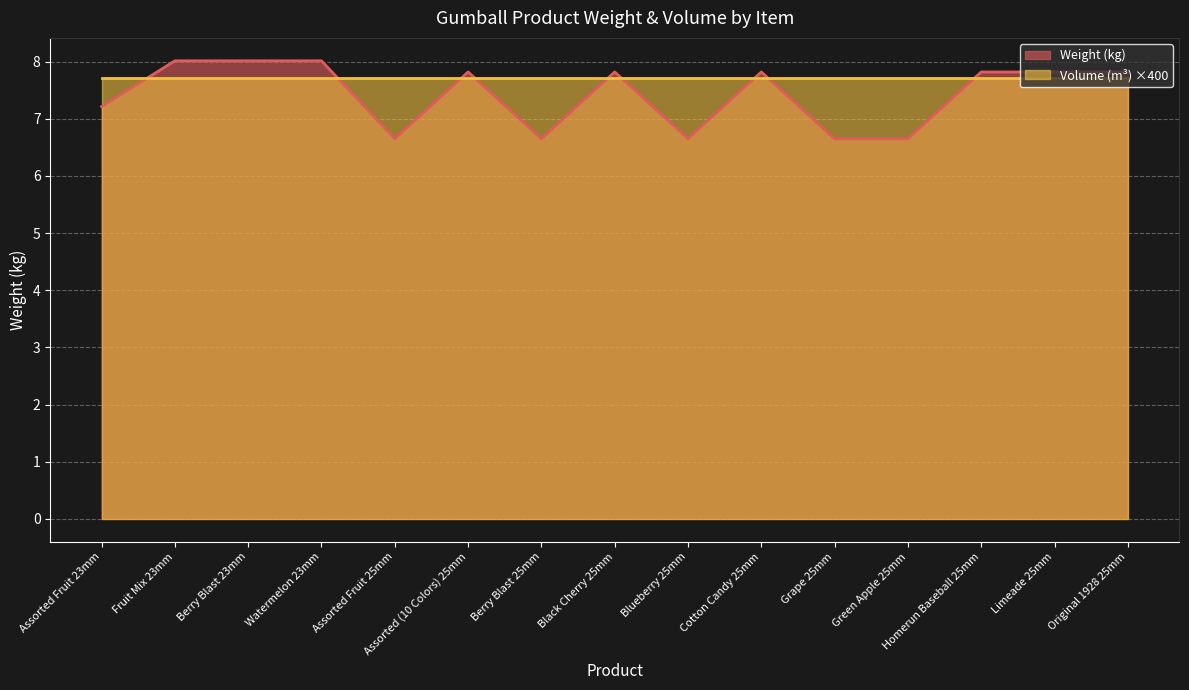

True or false: the data shows 8.0 at Berry Blast 23mm.

True